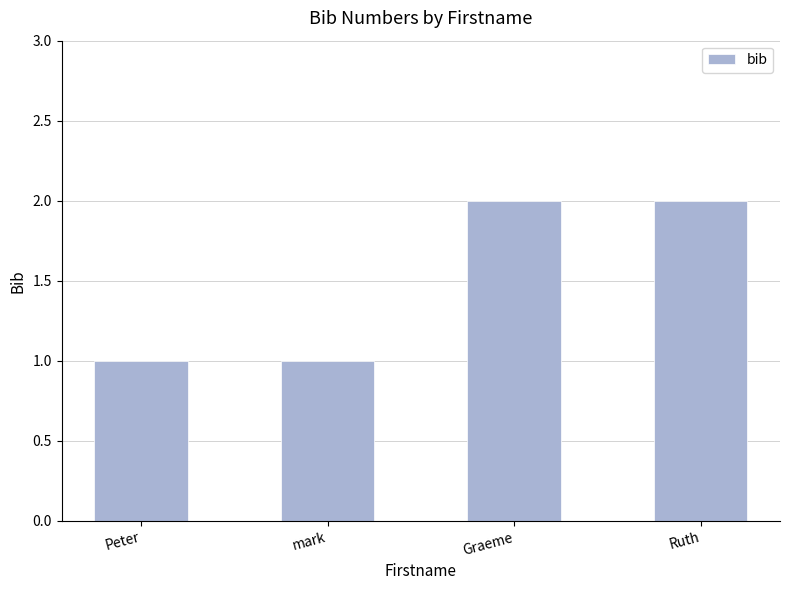

What is the sum of the values at Graeme and Ruth?

4